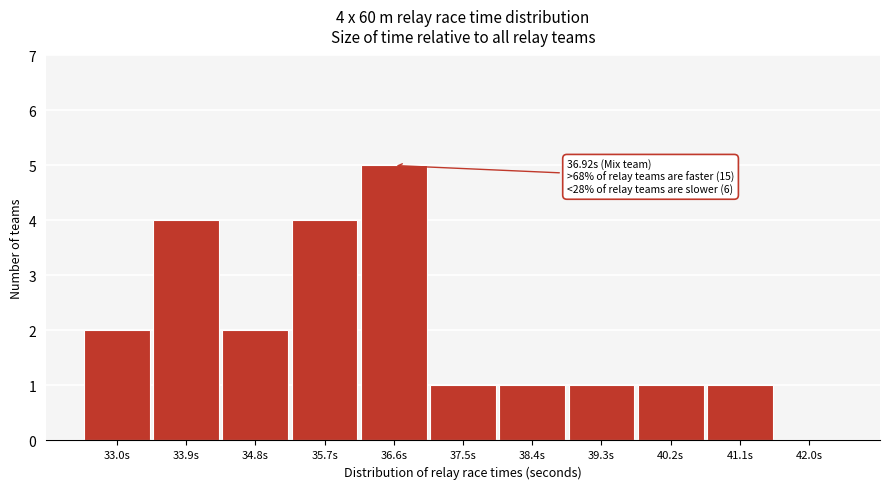

Reading left to right, list all the values displayed in this chart.

33.0s=2	33.9s=4	34.8s=2	35.7s=4	36.6s=5	37.5s=1	38.4s=1	39.3s=1	40.2s=1	41.1s=1	42.0s=0